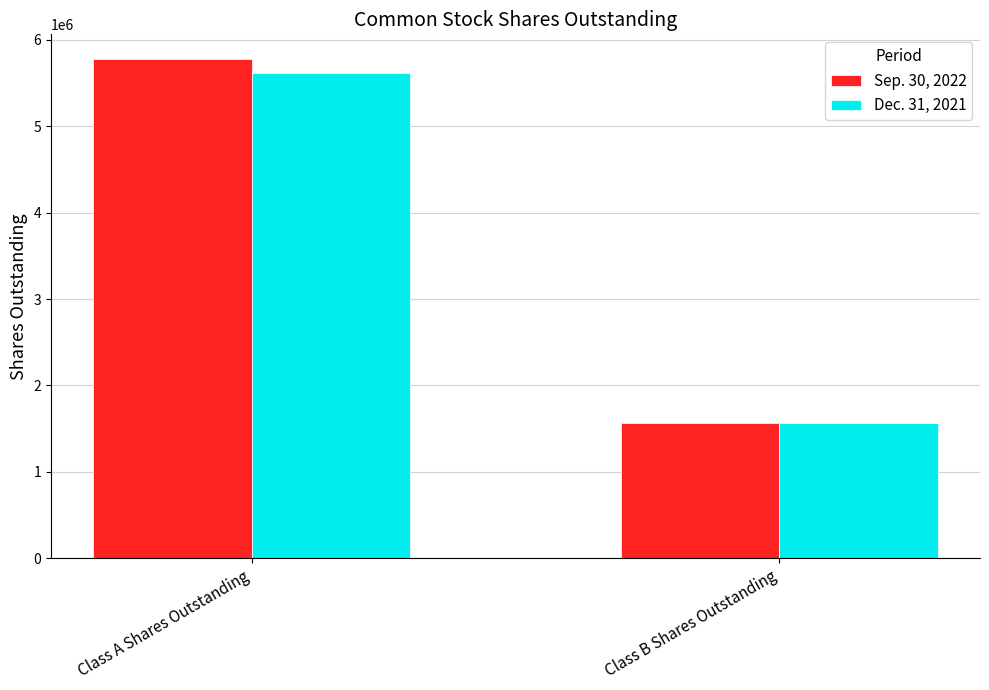

What position from the right is Class B Shares Outstanding?

1